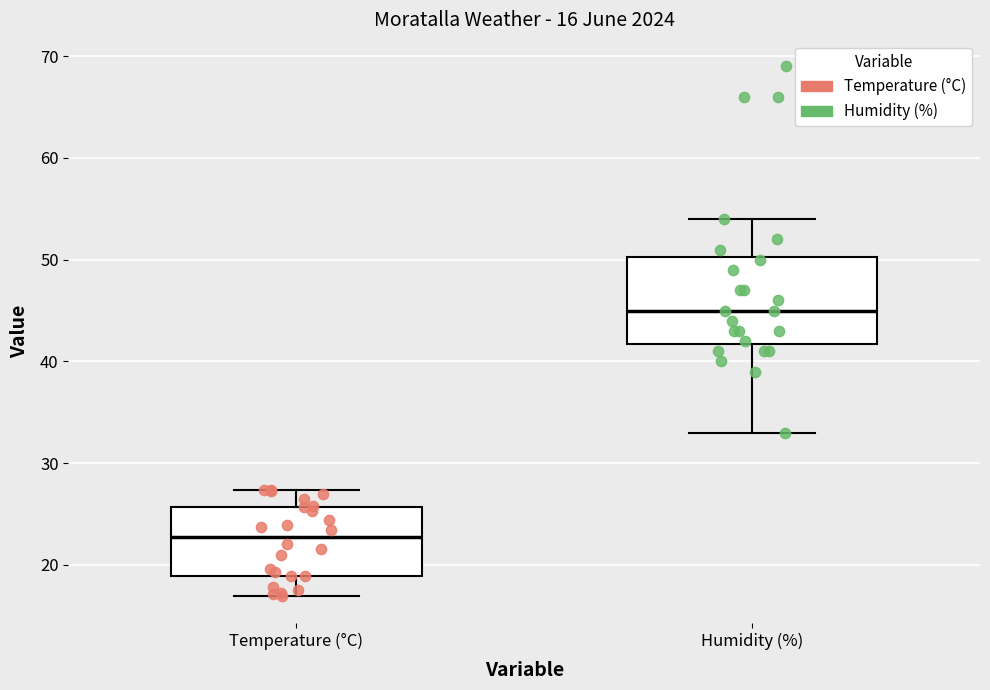

Which box is the tallest, from its lower edge to its upper edge?

Humidity (%)